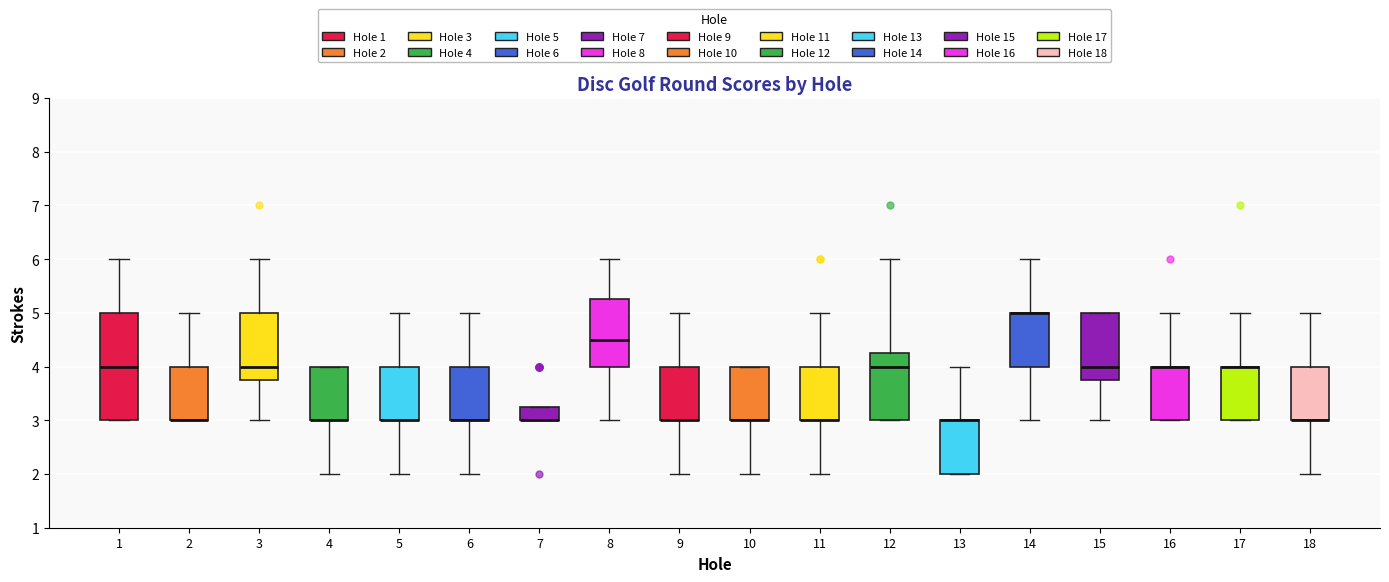

Where does the lower whisker of the box at x = 4 end on the y-axis? The values are not printed on the chart, so give them approximately, as read against the axis.

2.0